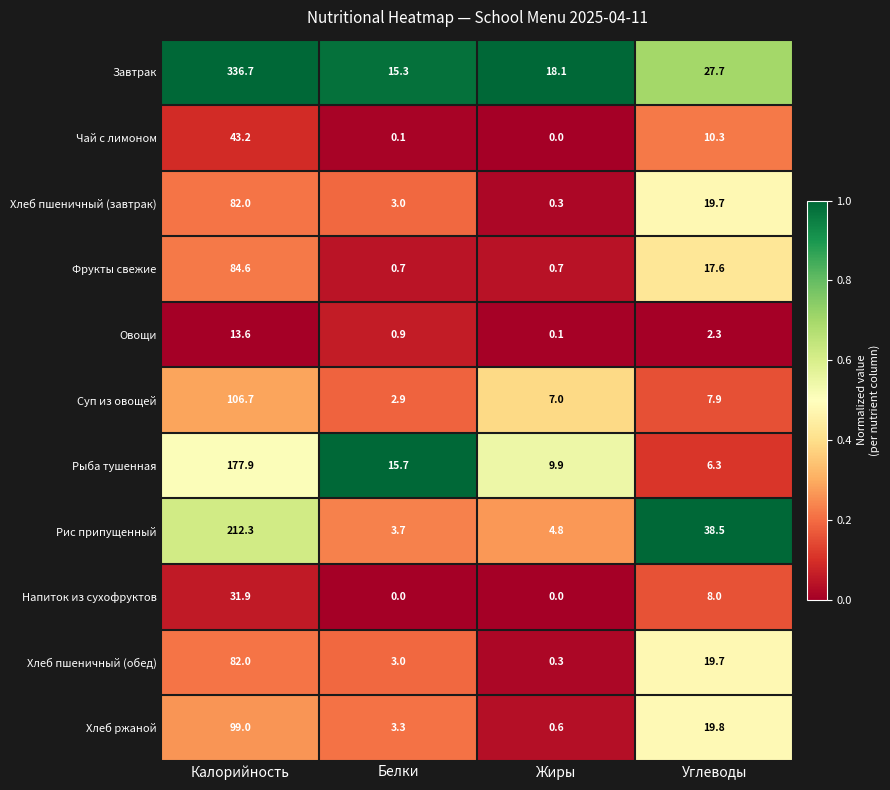

Which series changed the most between Белки and Жиры?

Рыба тушенная